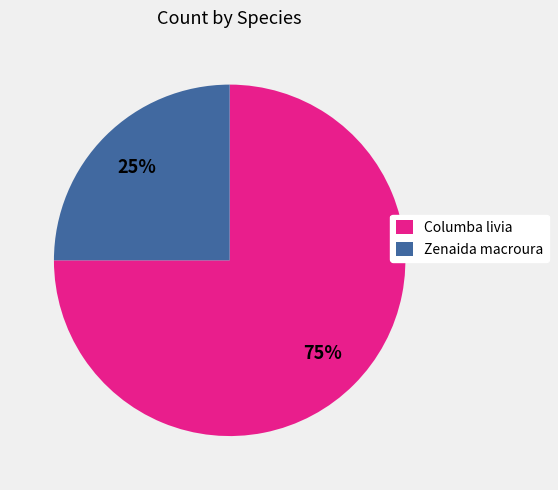

Approximately how many times larger is the value at Zenaida macroura compared to Columba livia?

0.3